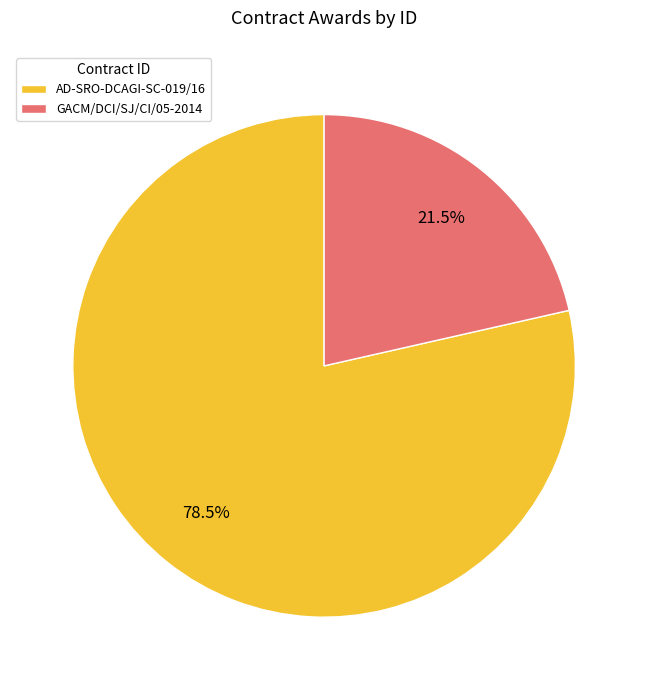

Which category has the biggest portion of the pie?

AD-SRO-DCAGI-SC-019/16